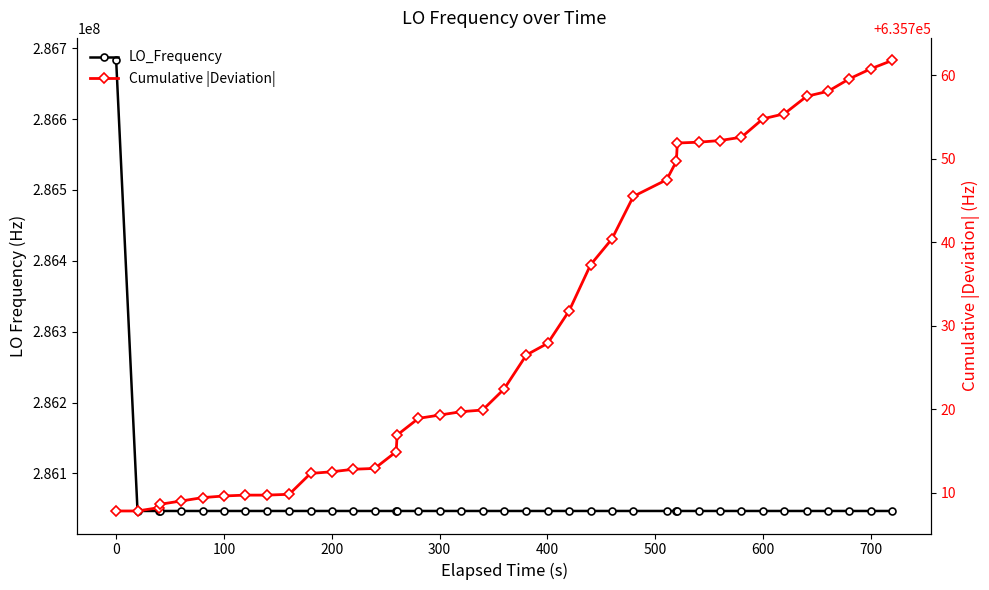

True or false: LO_Frequency and Cumulative |Deviation| intersect in this chart.

False